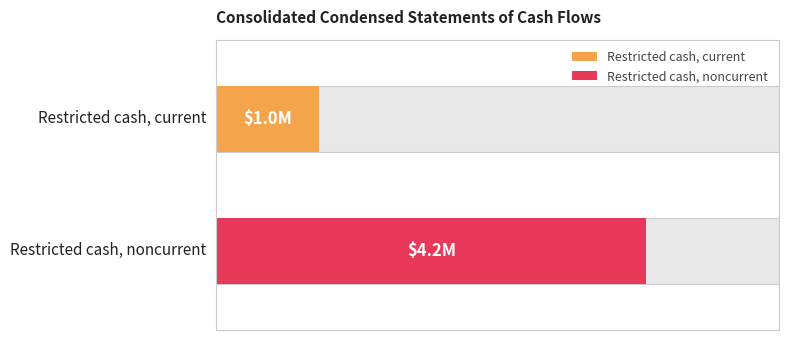

How many data points does each series have?

2